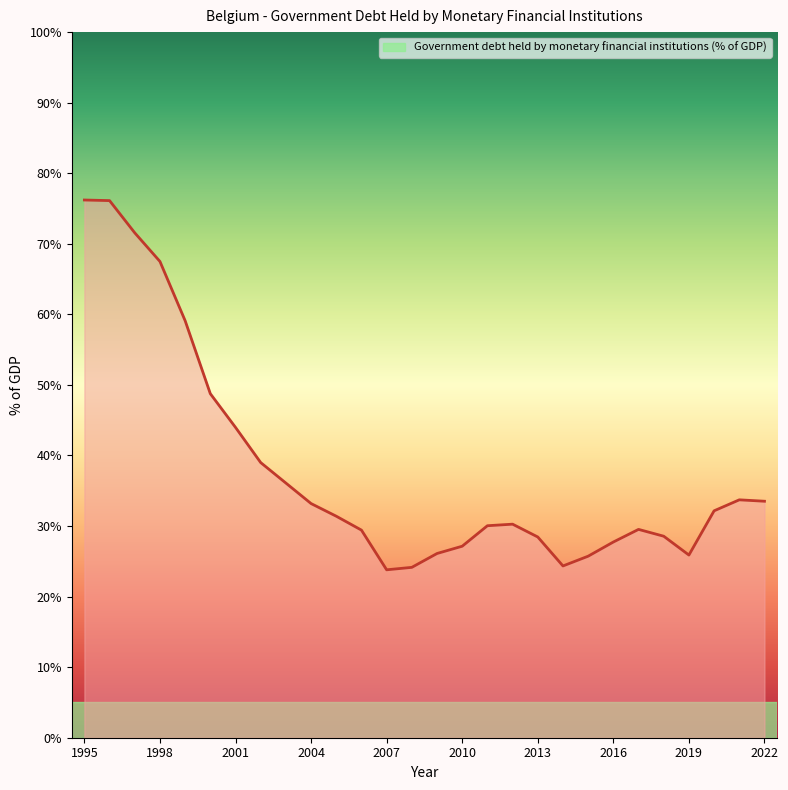

What is the minimum value shown in the chart?

23.8